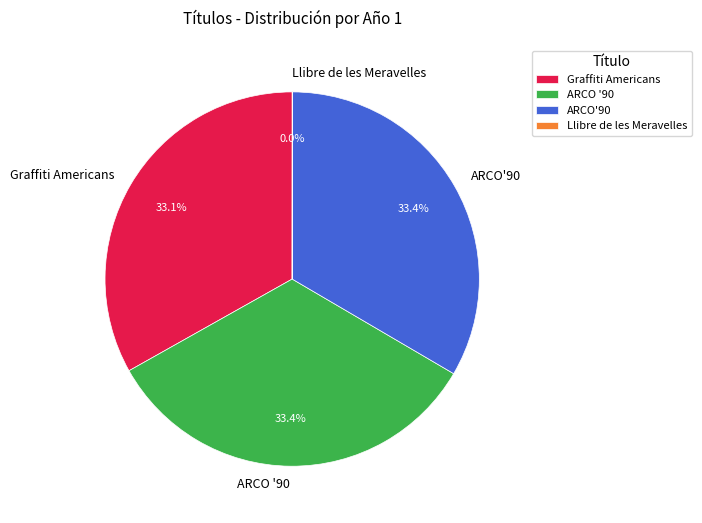

What is the ratio of the value at ARCO '90 to the value at ARCO'90?

1.0